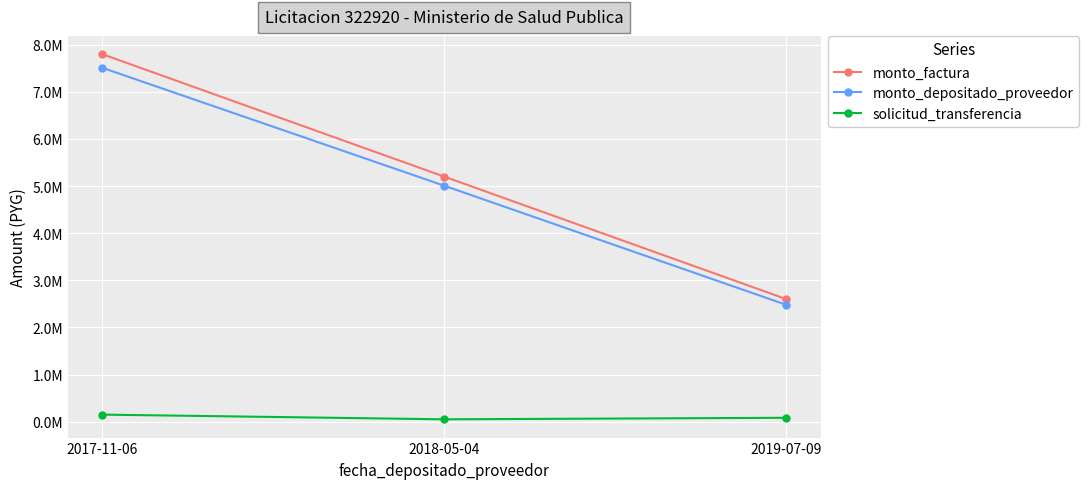

List the labels in order of monto_factura value, largest first.

2017-11-06, 2018-05-04, 2019-07-09